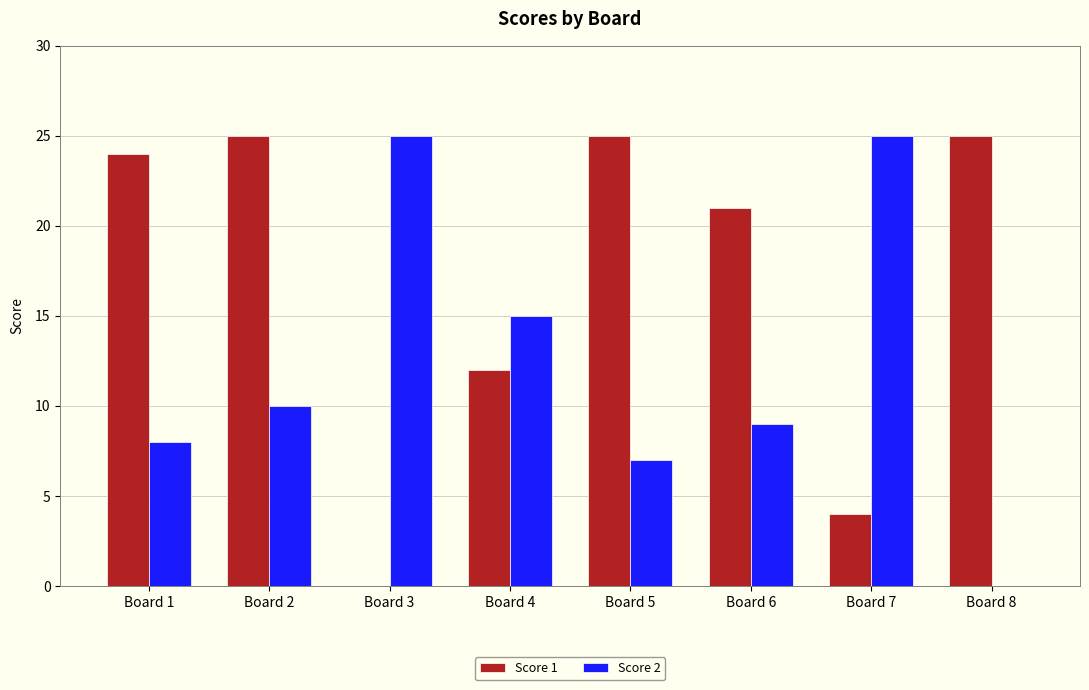

What is the maximum value shown in the chart?

25